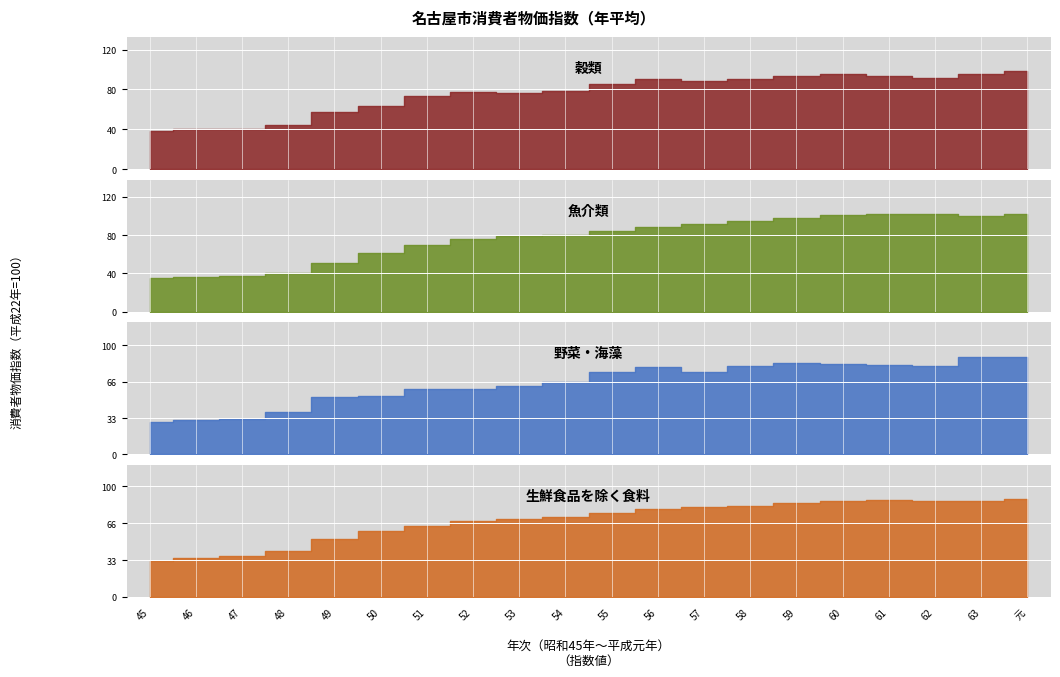

What position from the left is 55?

11